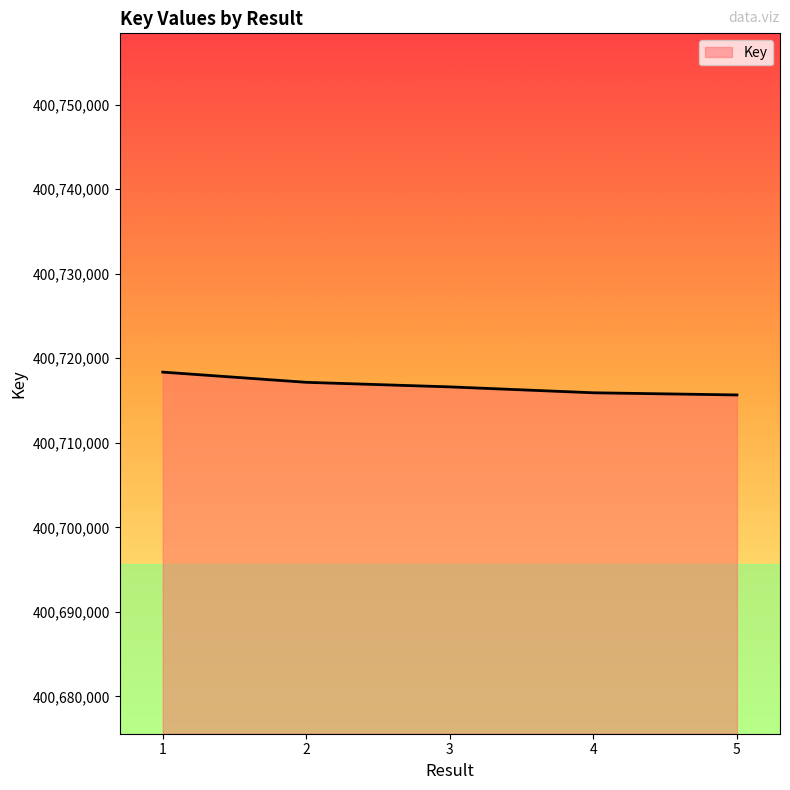

How many categories are shown in the chart?

5